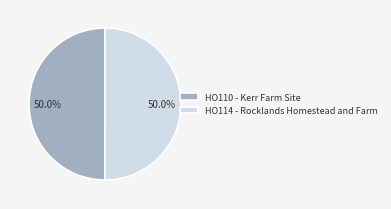

How much of the chart is everything except HO110 - Kerr Farm Site?

50.0%